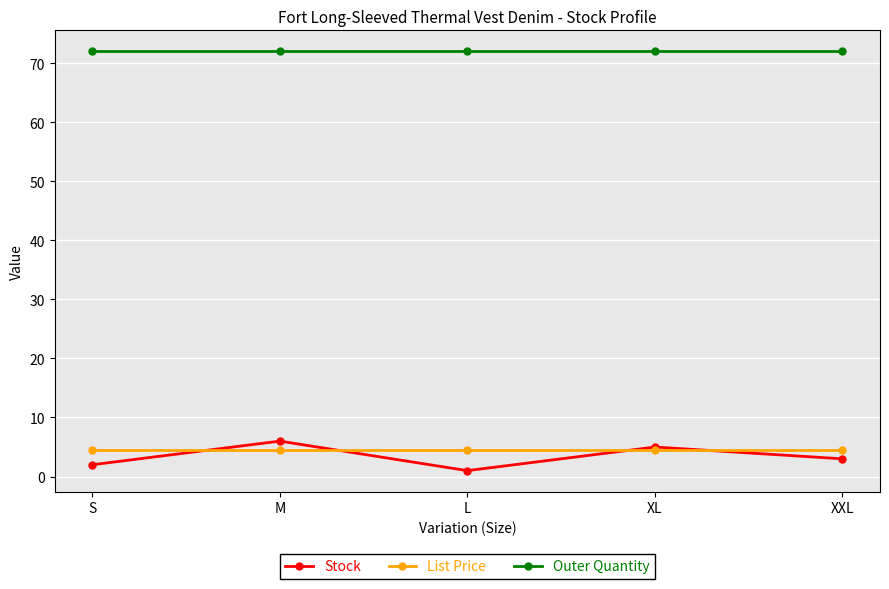

At how many categories does at least one series exceed 23?

5